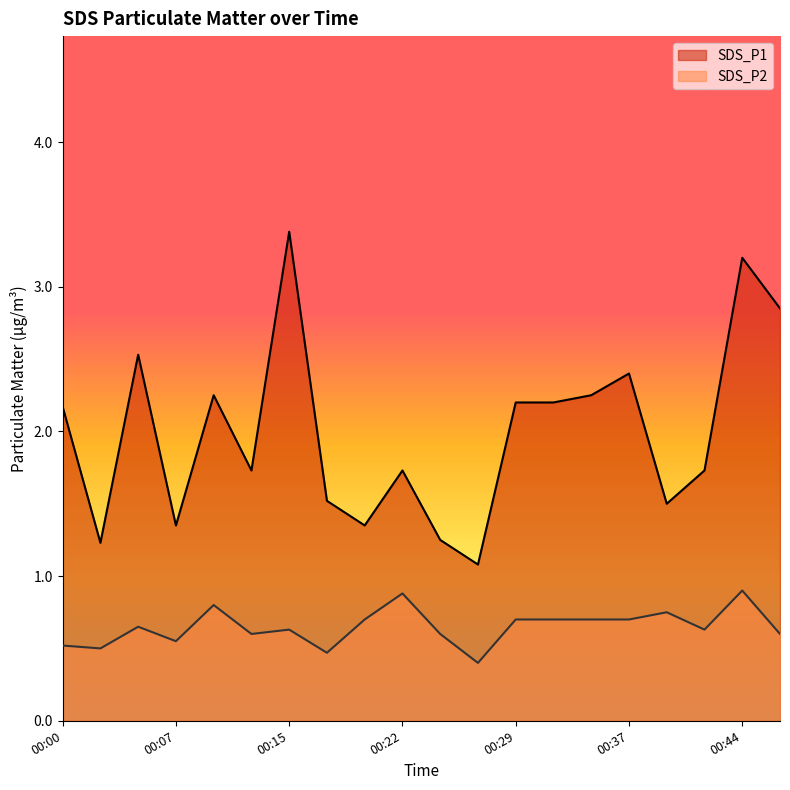

At which label does SDS_P1 first exceed 2?

00:00